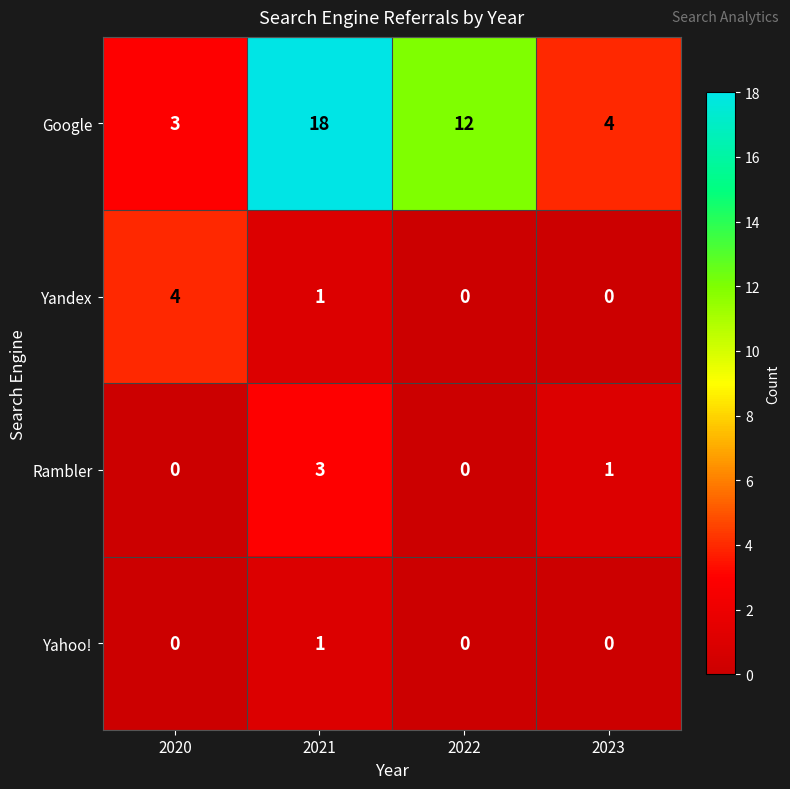

At which label does Google reach its peak?

2021